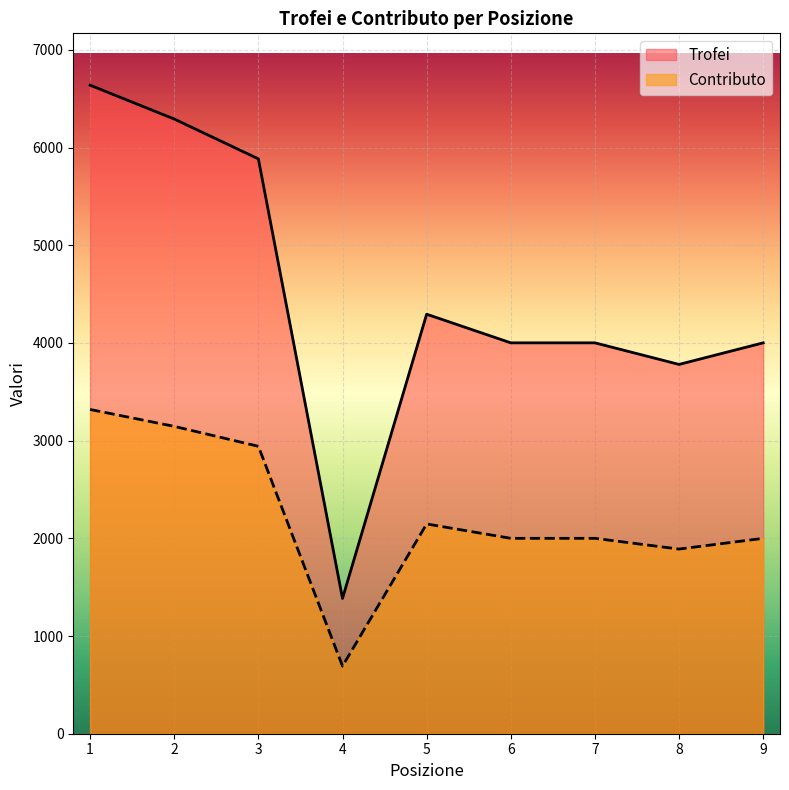

What is the sum of all Trofei values?

40276